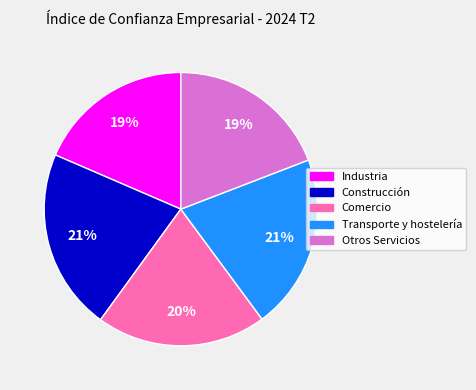

To the nearest percent, what percentage of the pie is Otros Servicios?

19%